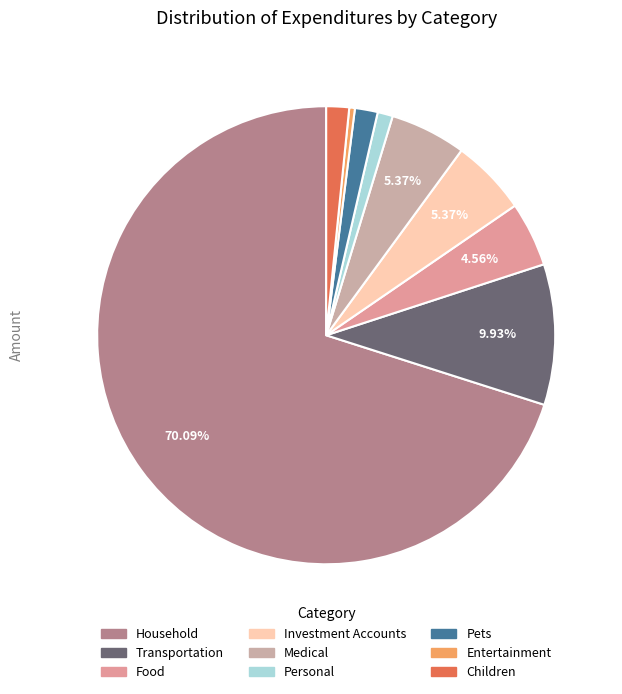

Which slice represents more than half of the pie?

Household